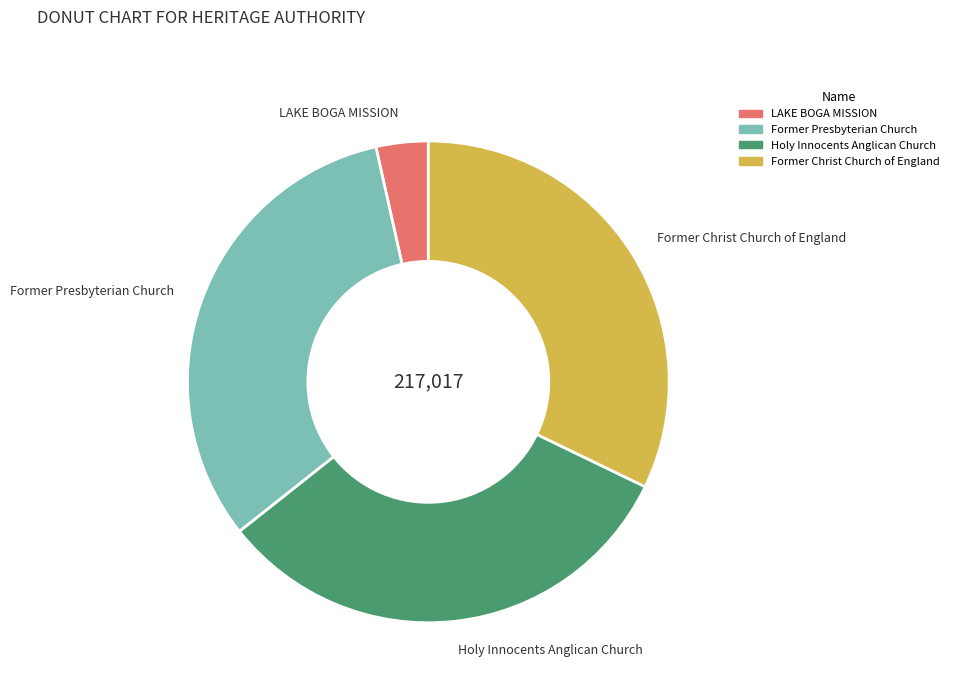

Which has a higher value, LAKE BOGA MISSION or Former Presbyterian Church?

Former Presbyterian Church